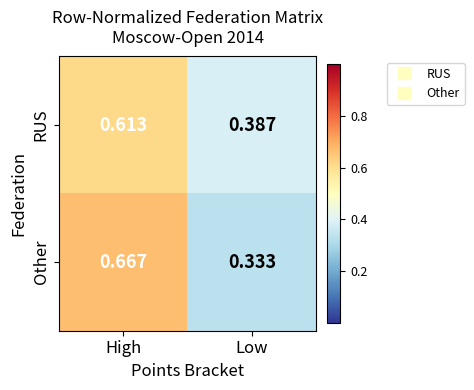

What is the spread (max minus min) of values at High?

0.1